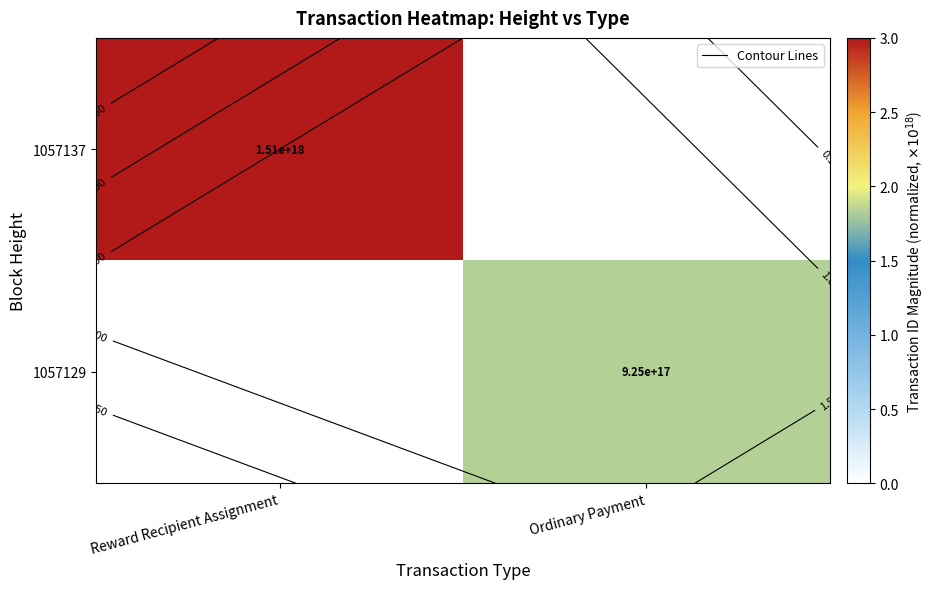

What is the average value of the 1057129 series?

0.9